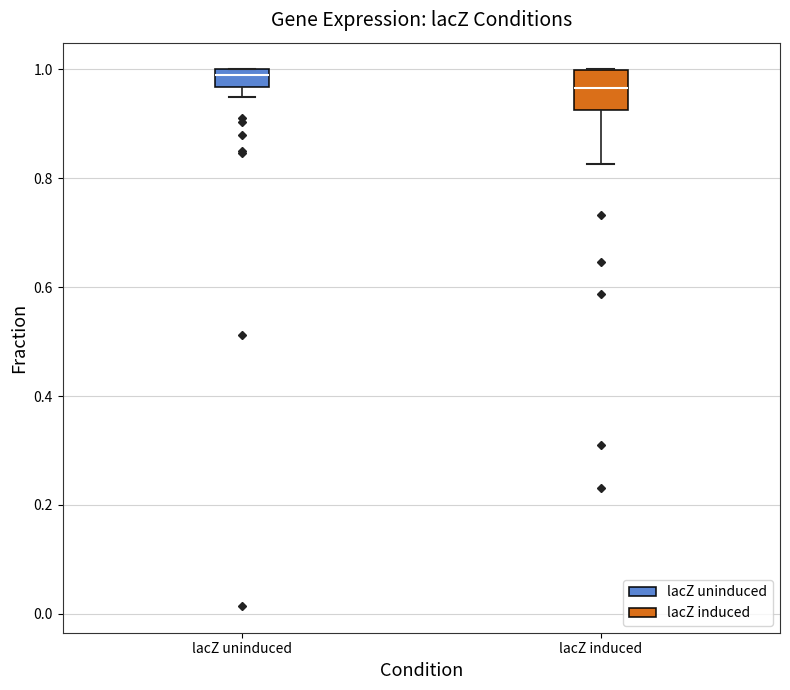

Which box has the lowest median line?

lacZ induced